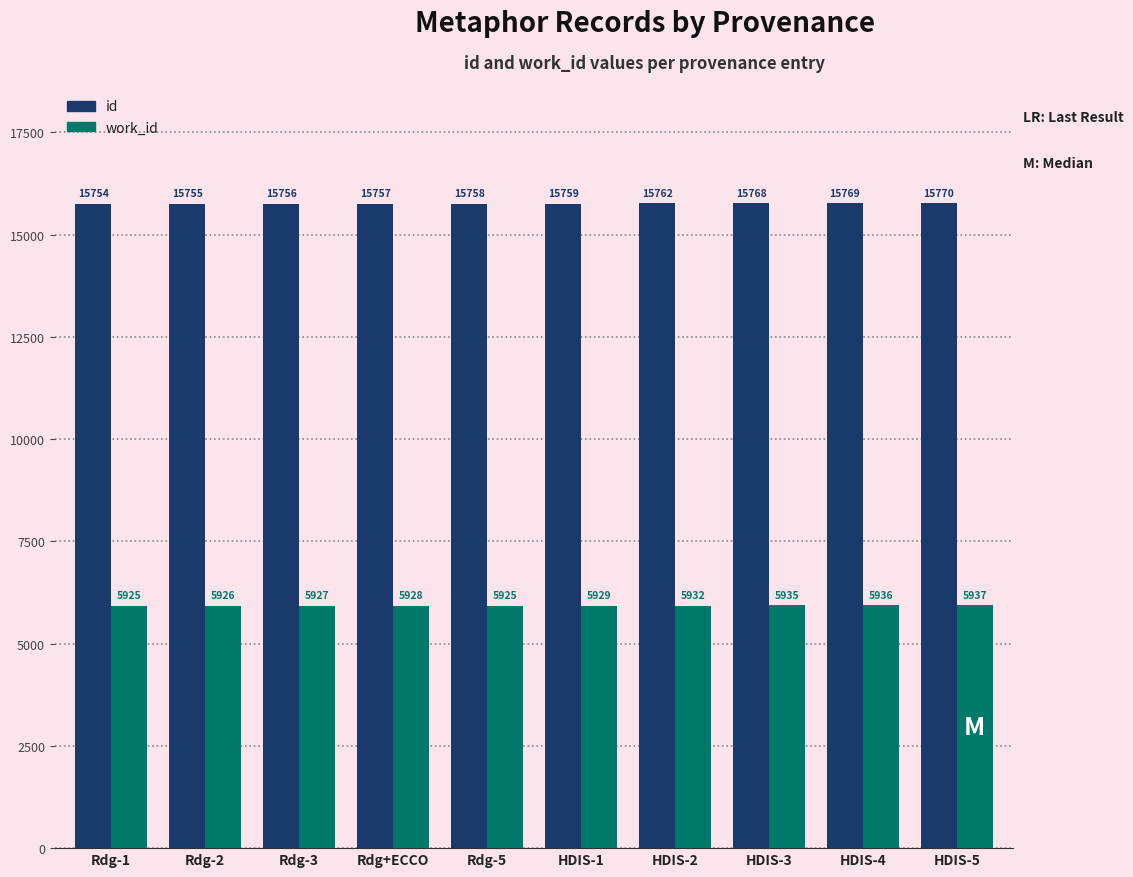

Rank the series by their average value, from highest to lowest.

id, work_id